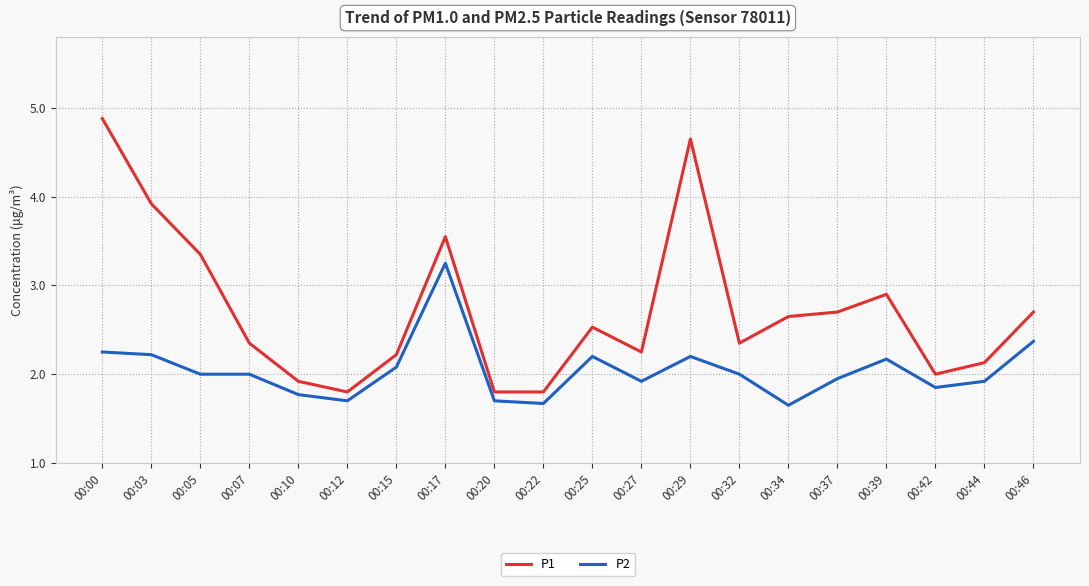

Rank the series by their maximum value, from lowest to highest.

P2, P1